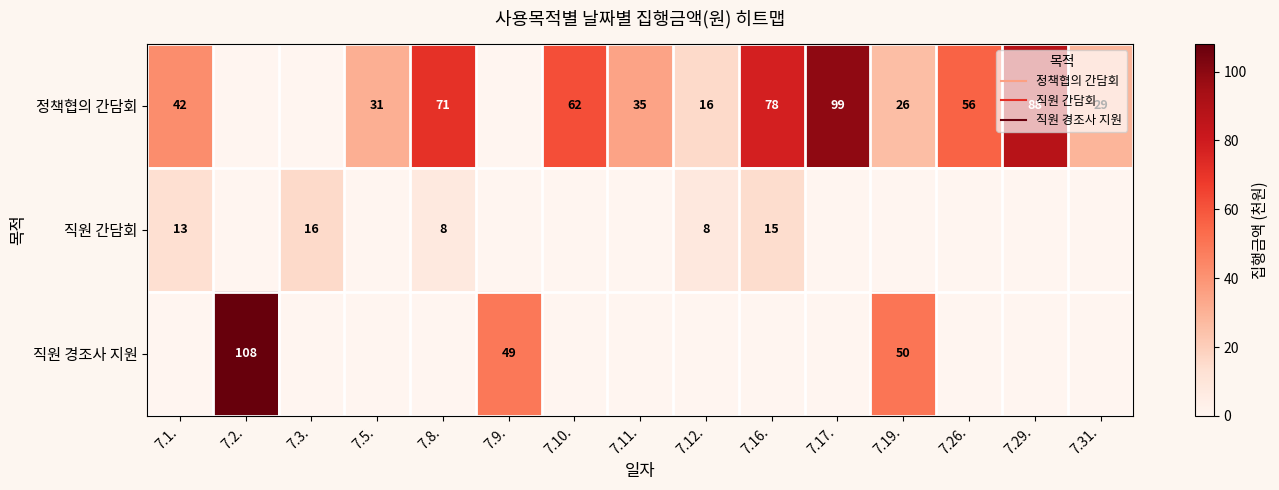

Rank the categories by 직원 간담회 value from highest to lowest.

7.3., 7.16., 7.1., 7.12., 7.8., 7.2., 7.5., 7.9., 7.10., 7.11., 7.17., 7.19., 7.26., 7.29., 7.31.